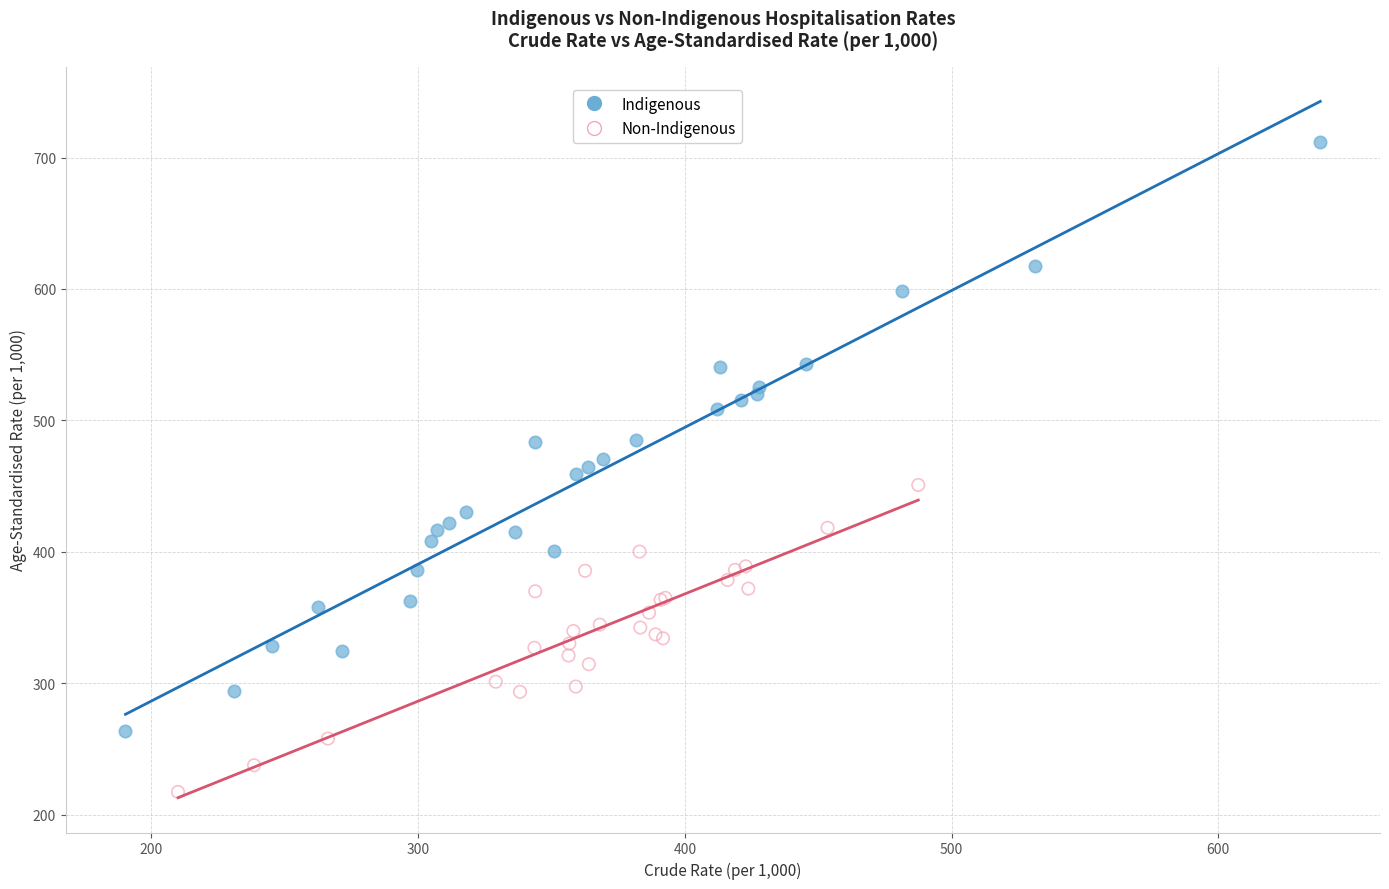

Which series contains the lowest Y value?

Non-Indigenous